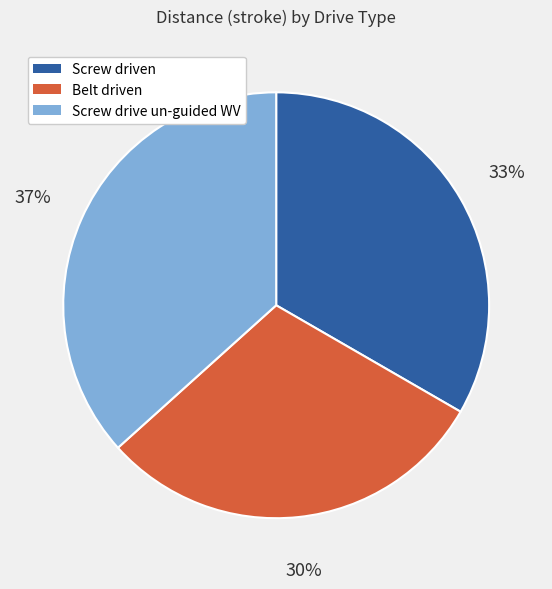

To the nearest percent, what is the difference between the largest and smallest slice percentages?

7%